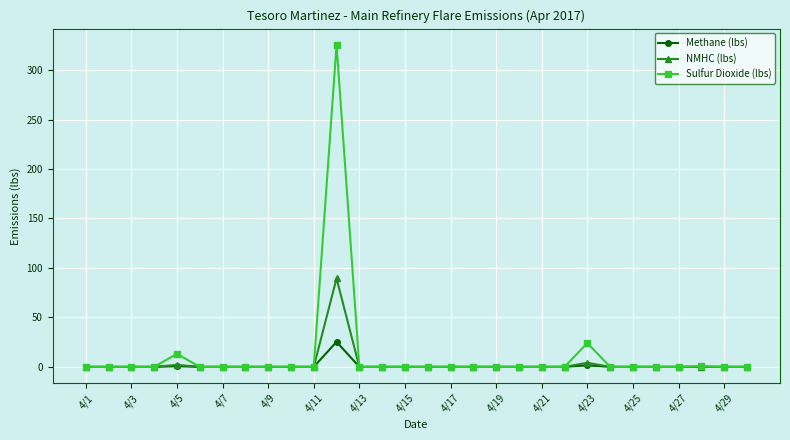

What is the greatest value displayed?

325.7